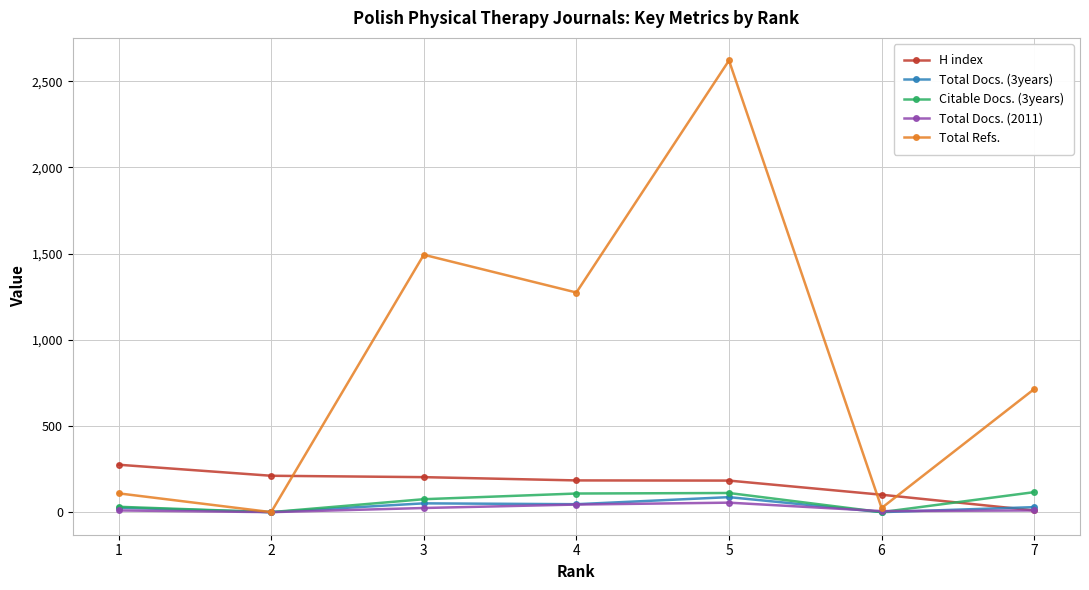

Count the number of data series in this chart.

5